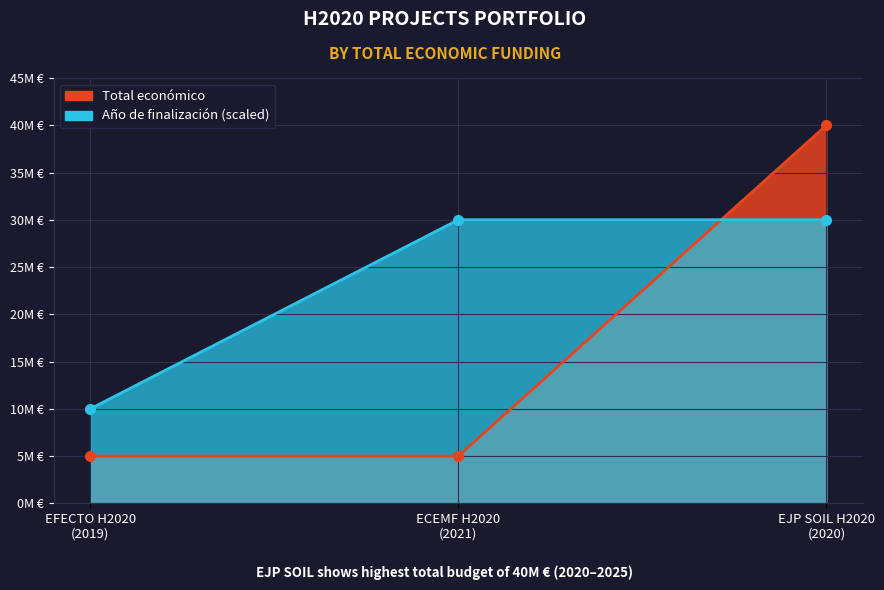

List the series in order of their peak value, highest first.

Total económico, Año de finalización